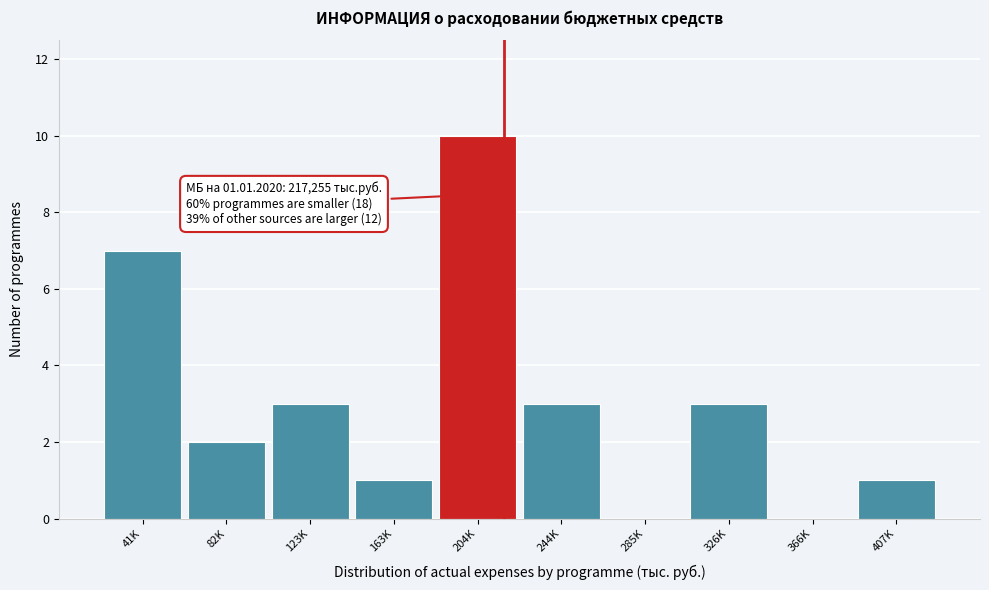

Reading left to right, transcribe all the data shown in this chart.

41K=7	82K=2	123K=3	163K=1	204K=10	244K=3	285K=0	326K=3	366K=0	407K=1